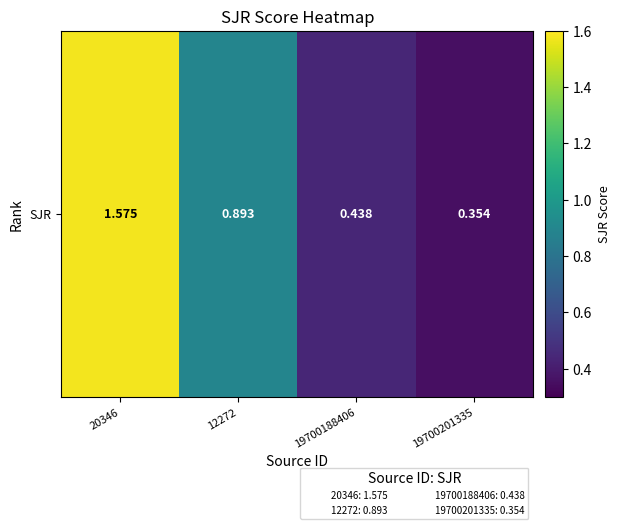

List the labels in order of value, largest first.

20346, 12272, 19700188406, 19700201335